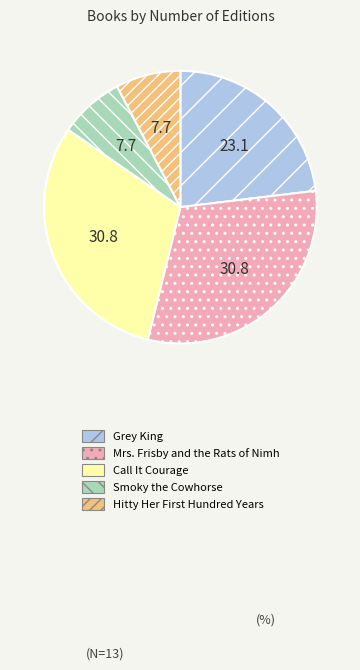

How many slices are in this pie chart?

5